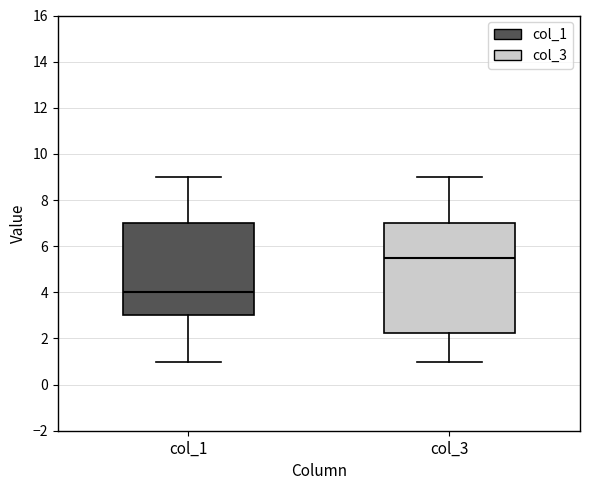

Where is the upper edge of the box for col_1 on the y-axis? The values are not printed on the chart, so give them approximately, as read against the axis.

7.0